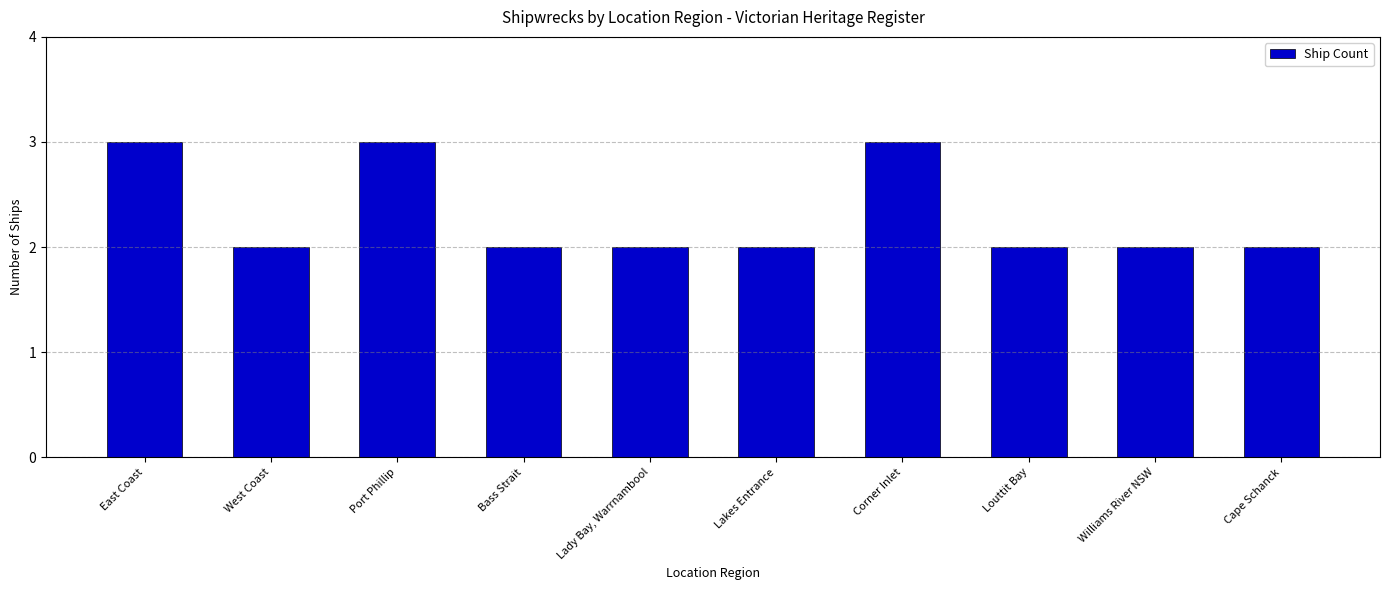

What is the greatest value displayed?

3